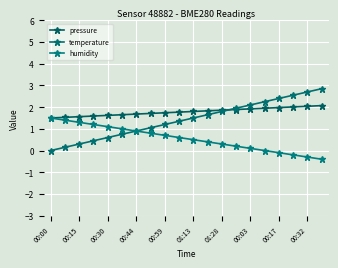

Which series has the largest total across all categories?

pressure